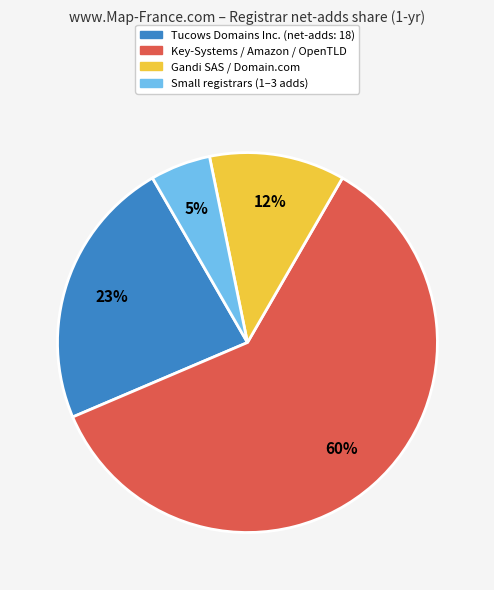

To the nearest percent, what is the difference between the largest and smallest slice percentages?

55%